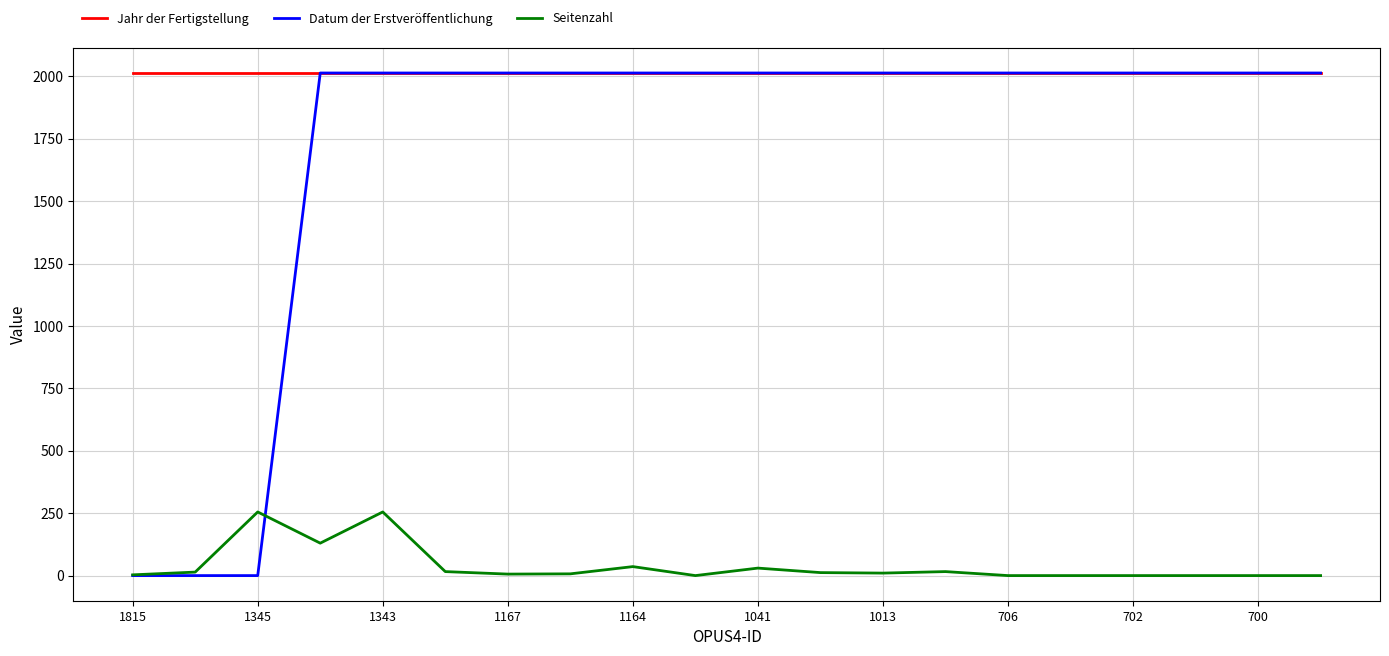

True or false: Jahr der Fertigstellung and Seitenzahl intersect in this chart.

False